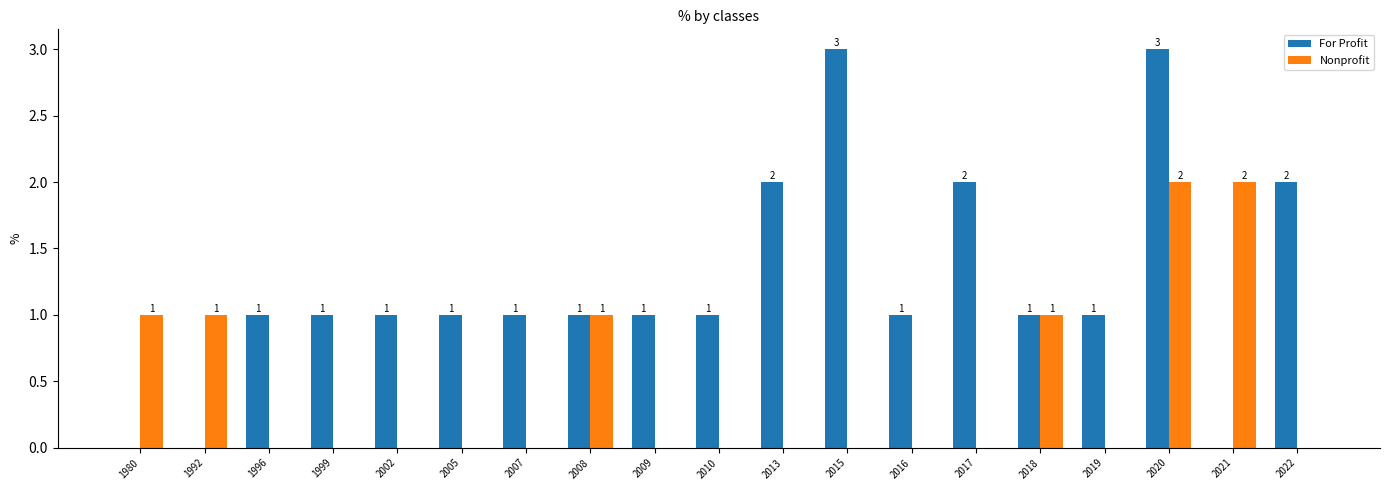

Which series has the largest total across all categories?

For Profit